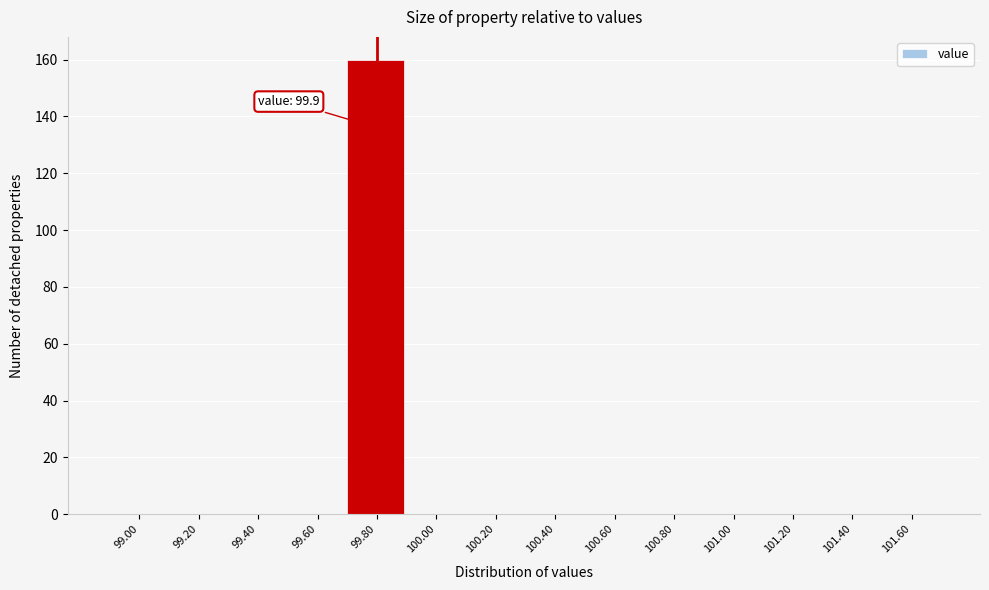

Reading right to left, what are all the values shown in this chart?

101.60=0	101.40=0	101.20=0	101.00=0	100.80=0	100.60=0	100.40=0	100.20=0	100.00=0	99.80=160	99.60=0	99.40=0	99.20=0	99.00=0